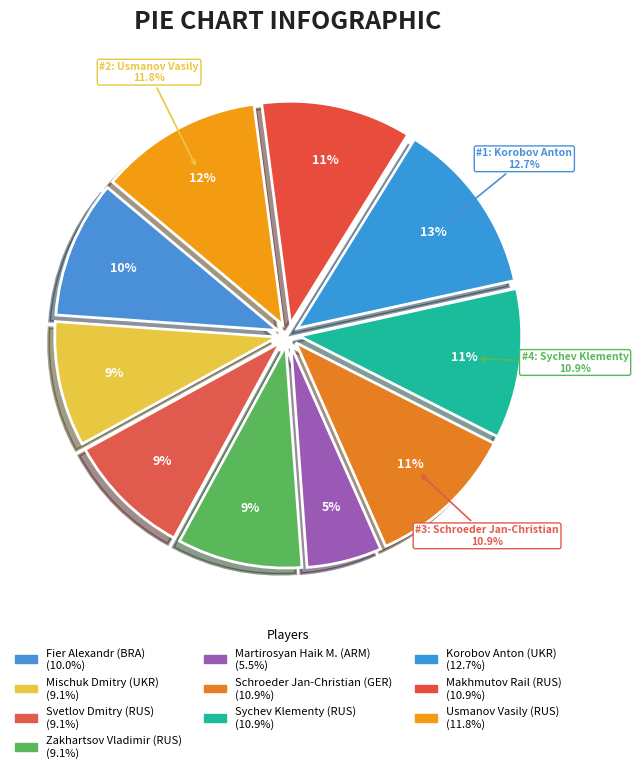

How many slices are in this pie chart?

10